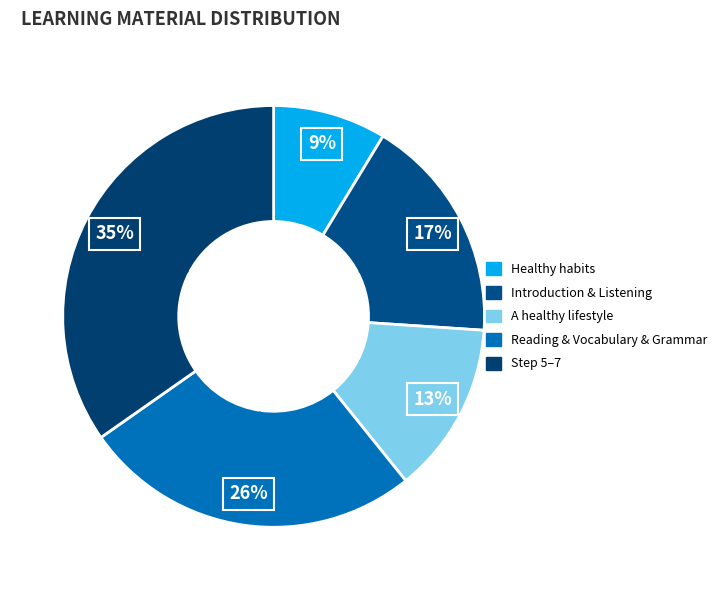

To the nearest percent, what is the difference between the largest and smallest slice percentages?

26%